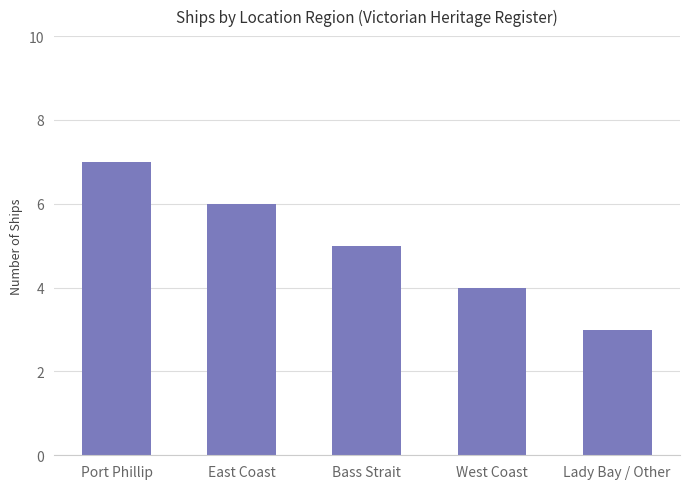

Count the number of categories in the chart.

5